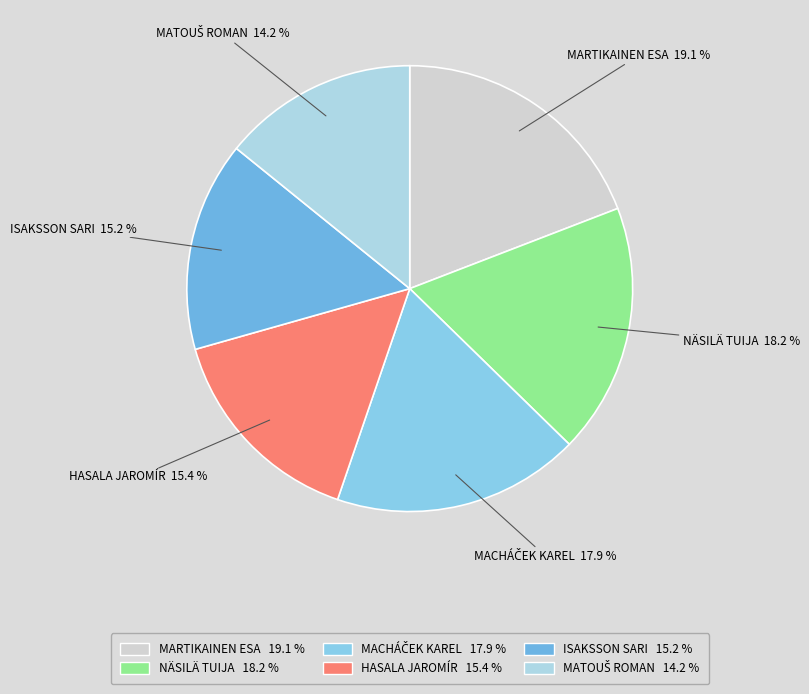

Is it true that MARINČIČ LADISLAV is 22% of the pie?

False